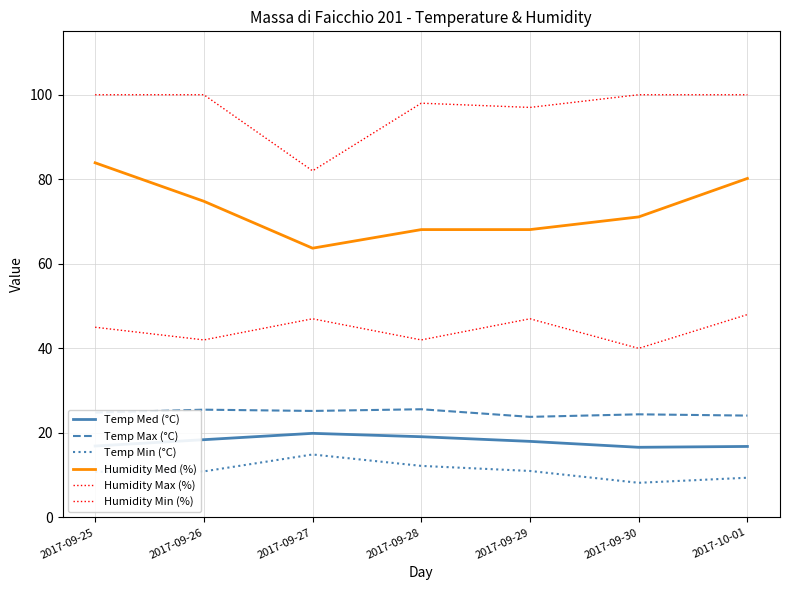

In Humidity Max (%), how many points are lower than both neighbors (excluding endpoints)?

2